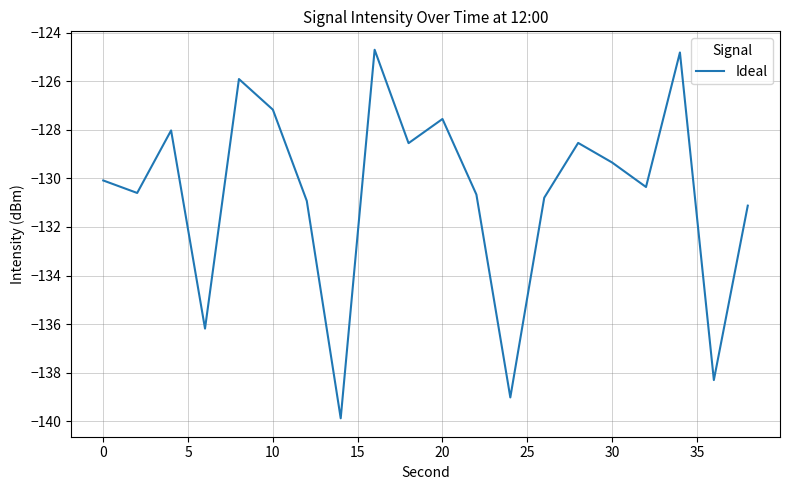

What is the minimum value shown in the chart?

-139.9